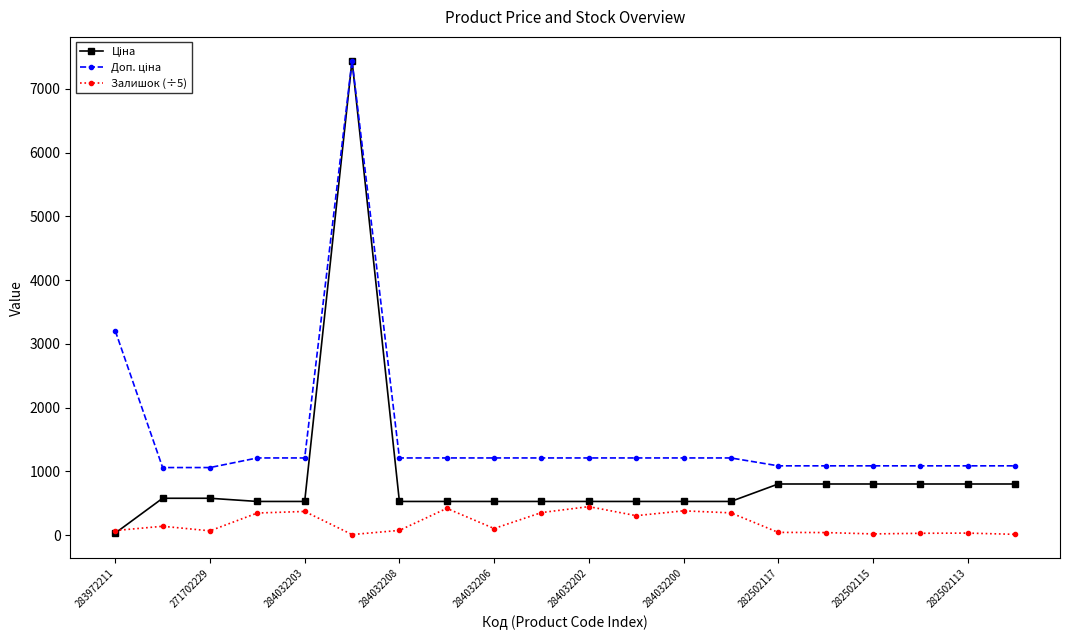

True or false: Залишок (÷5) has a value of 67.4 at 271702229.

True